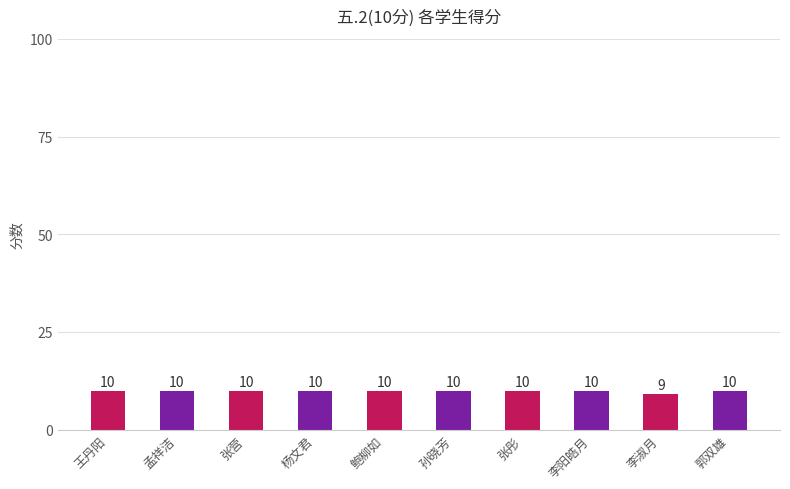

Are the bars horizontal?

No